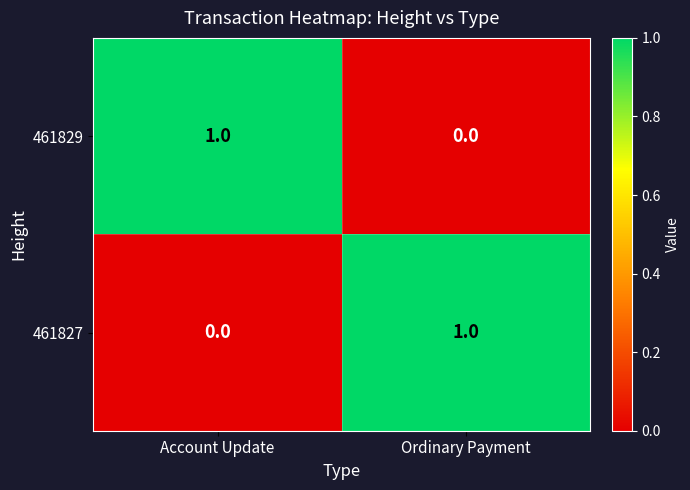

Where is 461827 nearest to the value 0?

Account Update